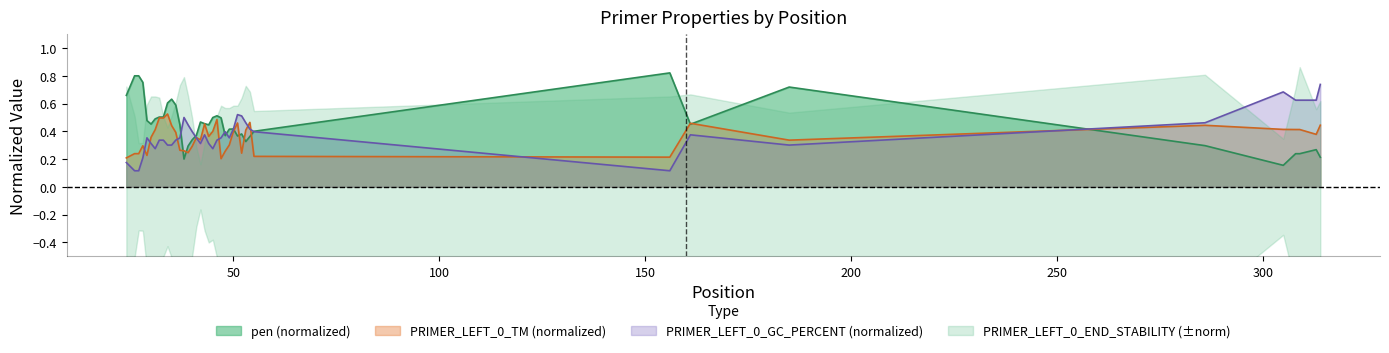

How many pen values are between 0 and 1?

40